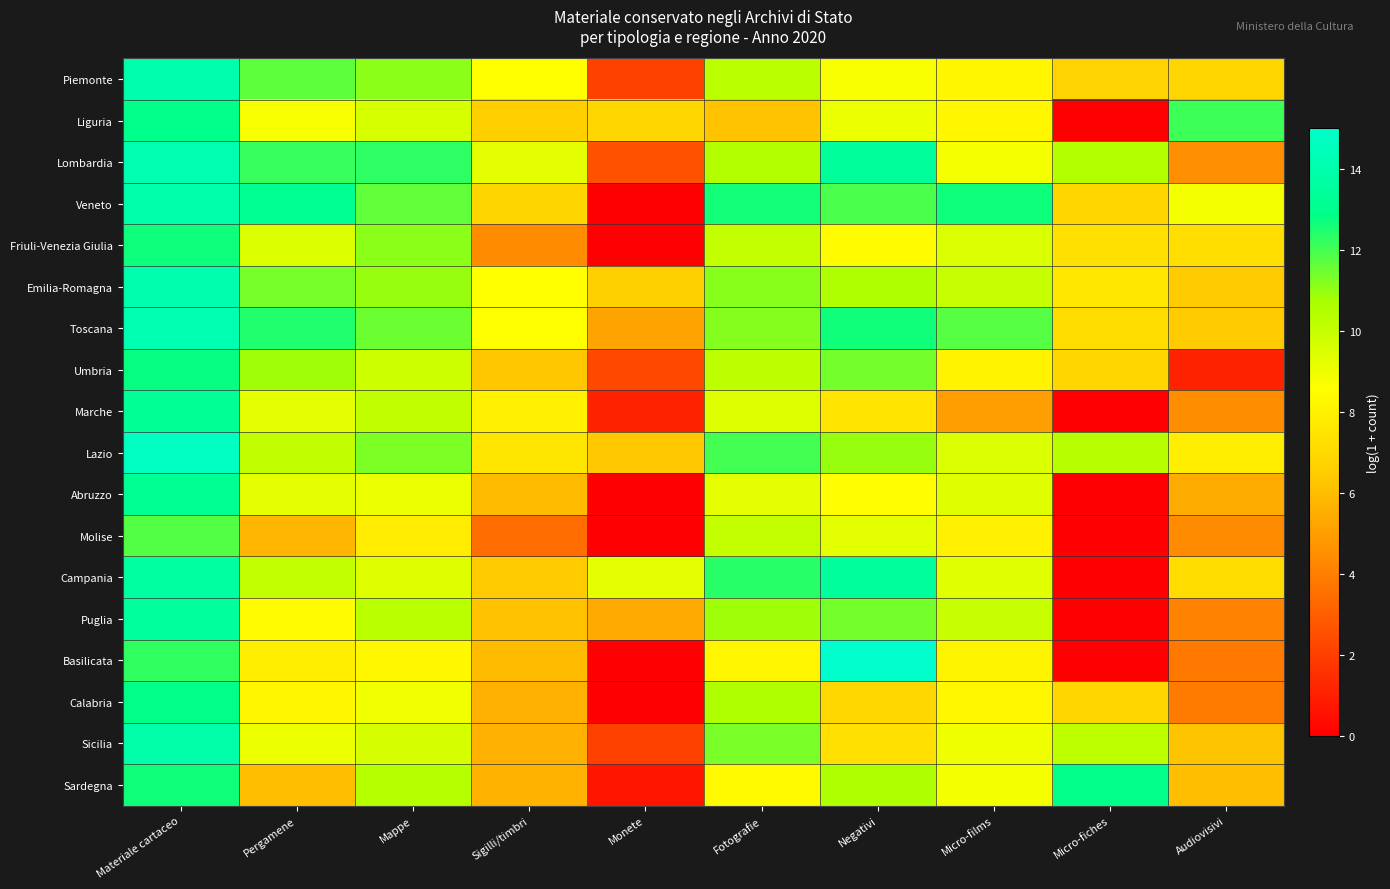

What is the difference between the highest and lowest values at Mappe?

4.5